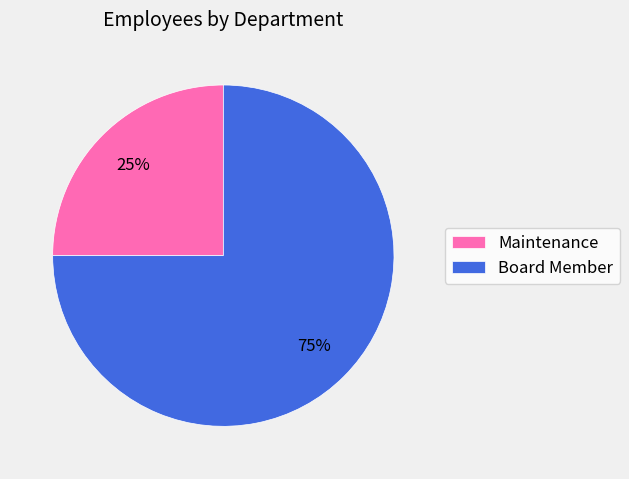

The Board Member slice represents 69% of the pie. True or false?

False